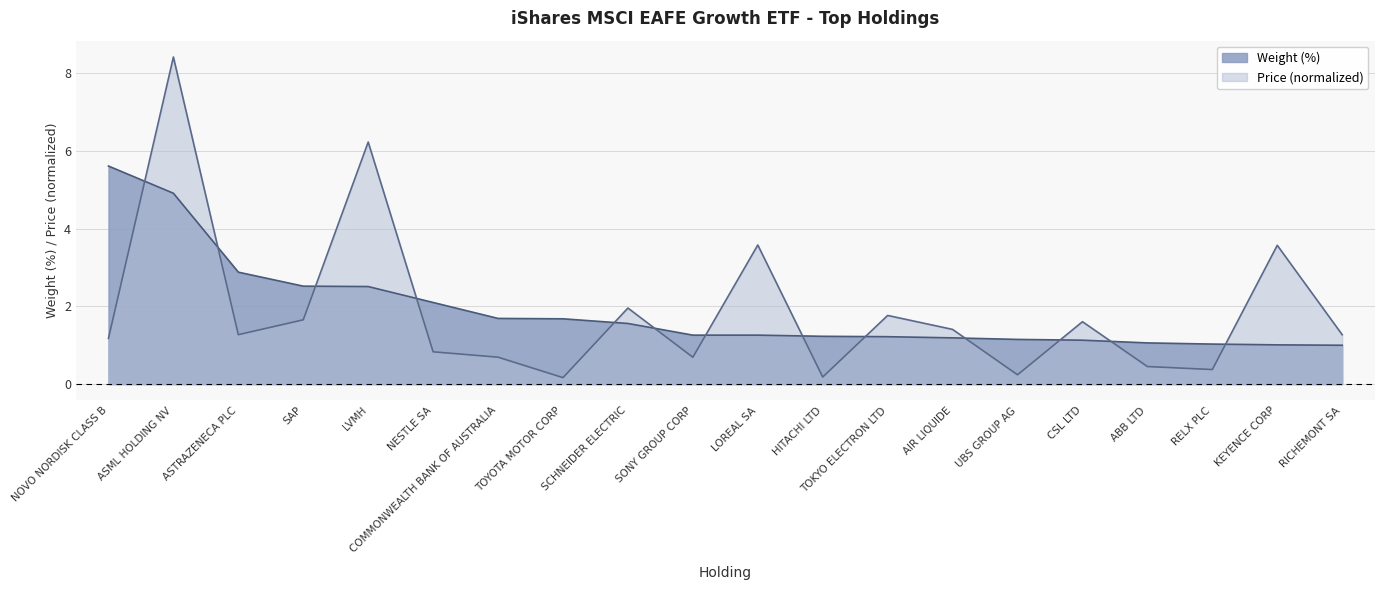

What are all the series names shown in the legend?

Weight (%), Price (normalized)